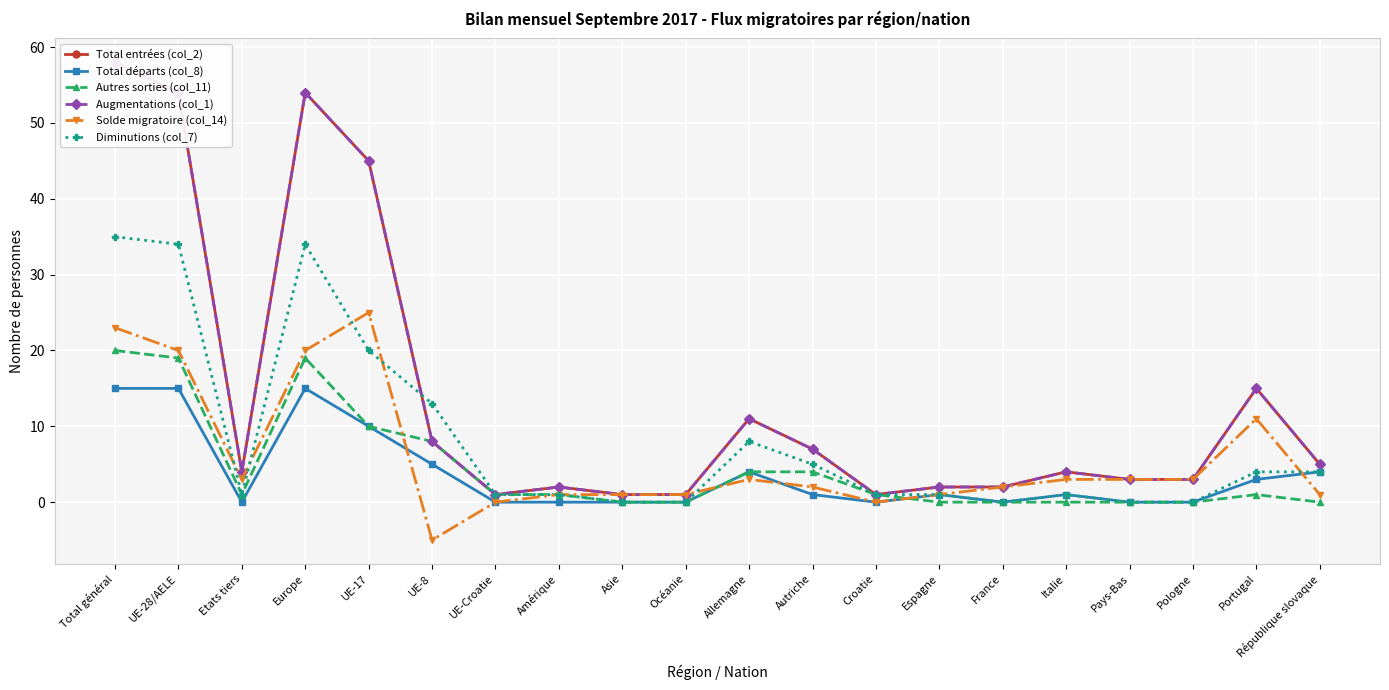

What position from the left is Total général?

1